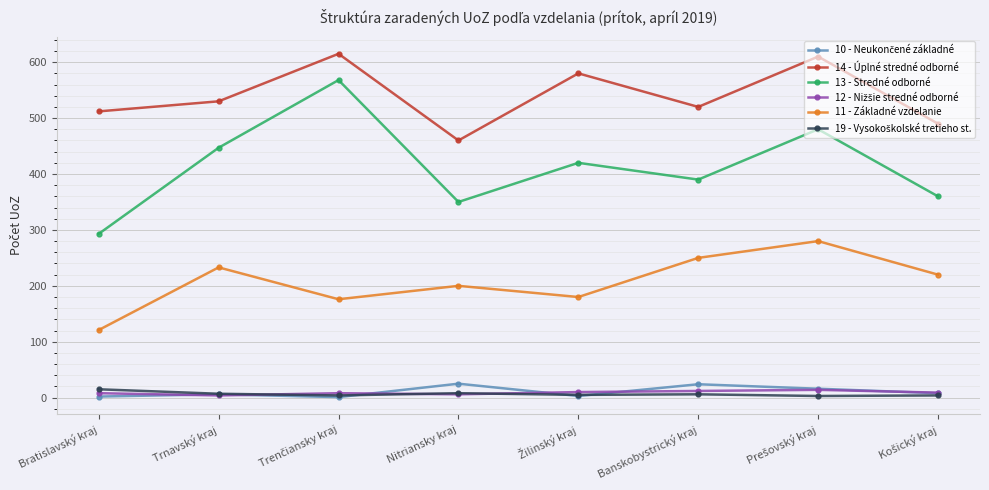

Is this an area chart (filled region under the line)?

No